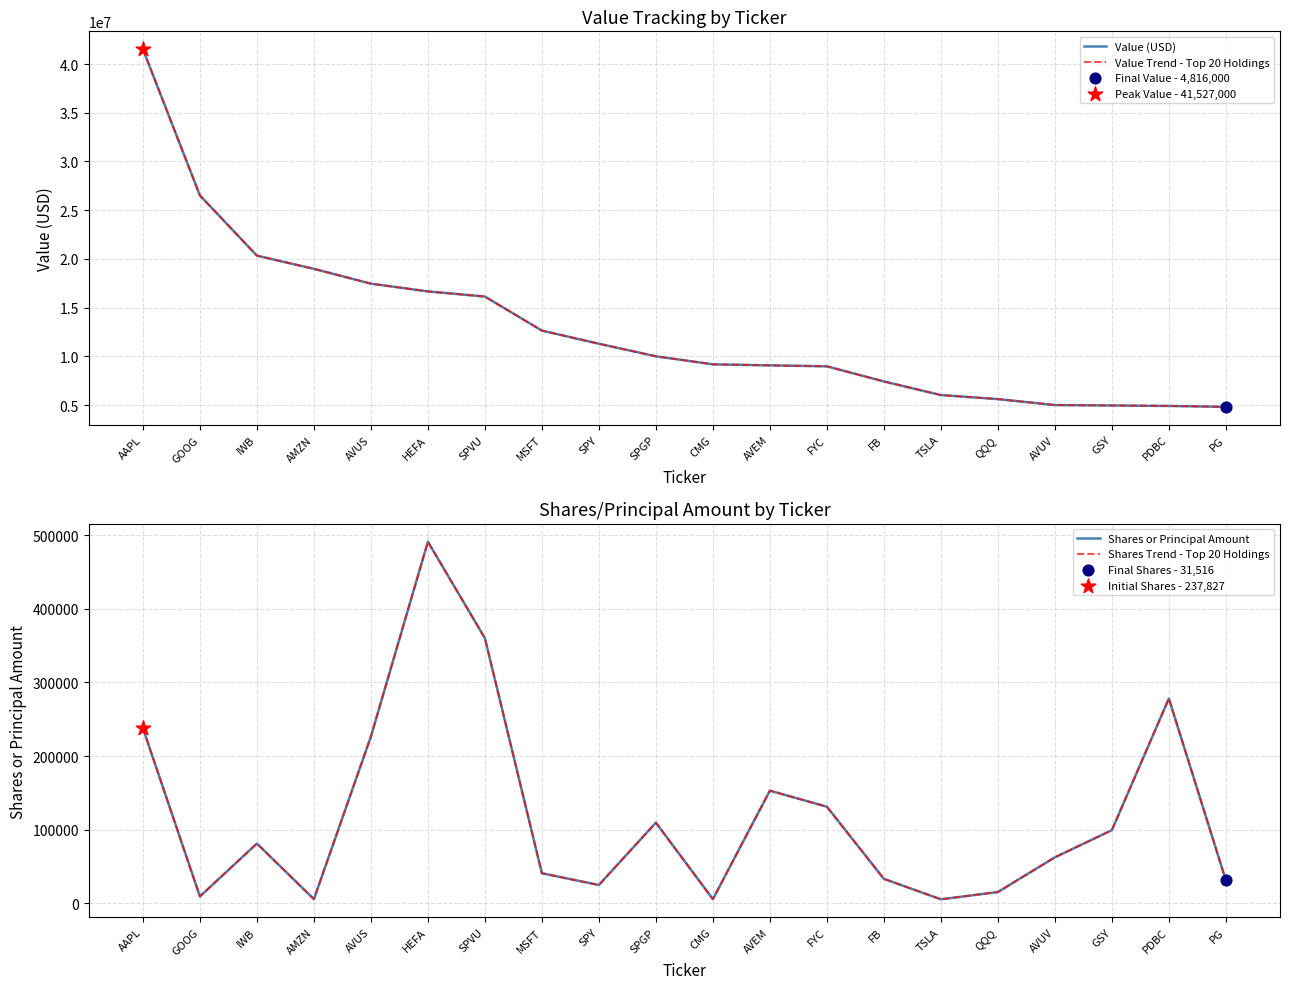

Is the value of Shares or Principal Amount at GSY greater than the value of Shares Trend - Top 20 Holdings at CMG?

Yes